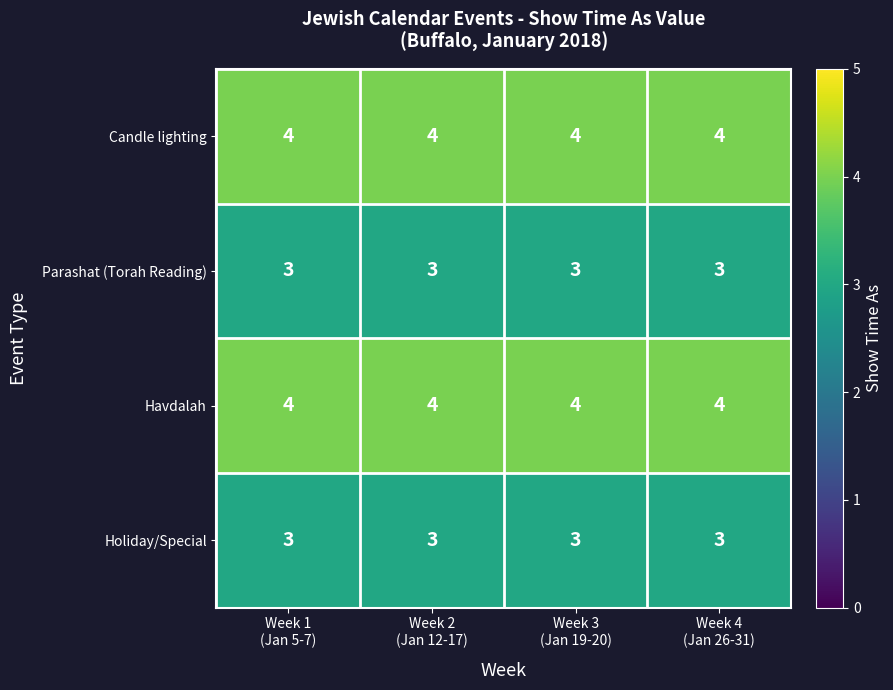

What is the sum of all Candle lighting values?

16